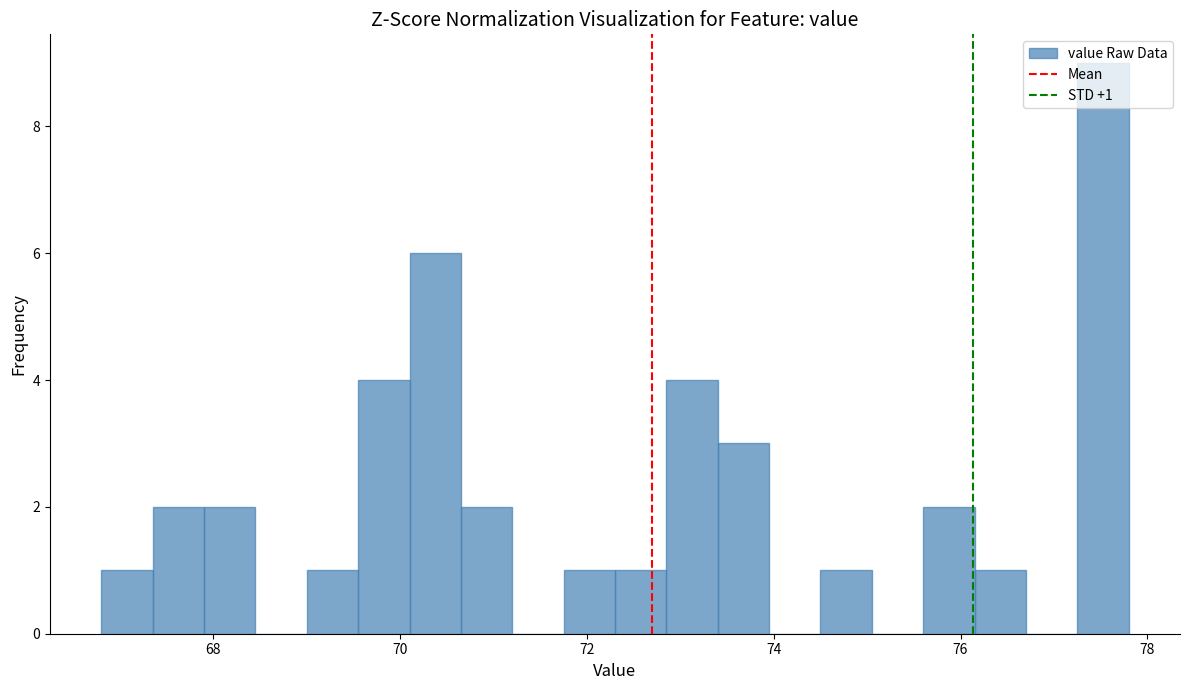

Around what value on the x-axis is the tallest bar? Give the approximate position of its centre, as read against the axis.

77.6